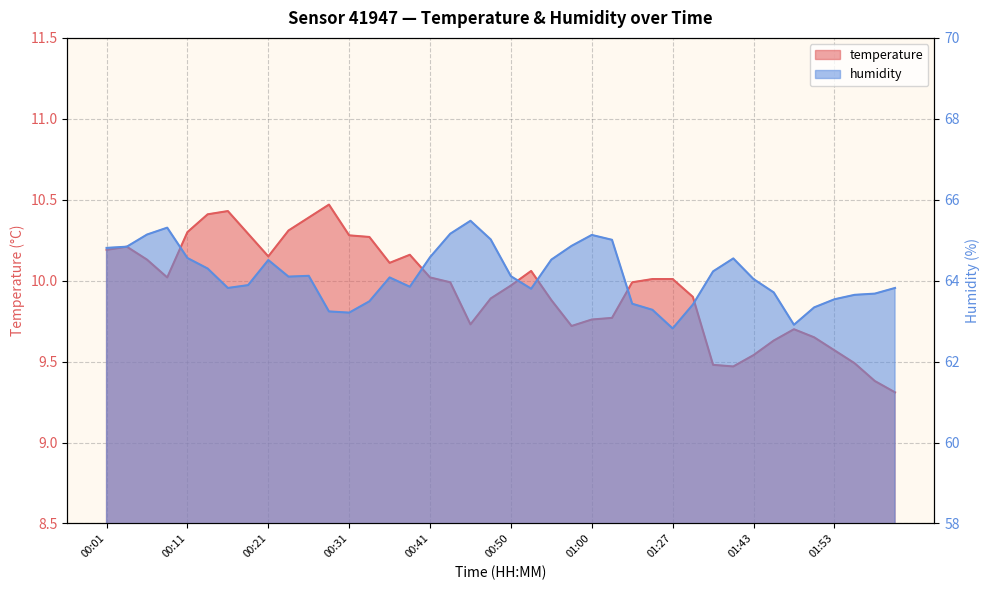

How many lines are shown in the chart?

2